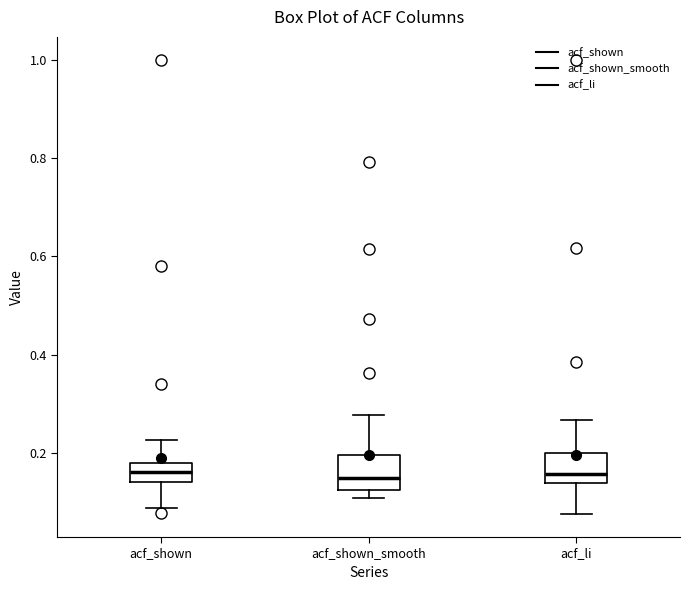

Reading left to right, transcribe this box plot: for each box, give where its median line is, the range the box spans, and where its two whiskers end, as read against the y-axis. The values are not printed on the chart, so give them approximately, as read against the axis.

acf_shown: median 0.16, box 0.14 to 0.18, whiskers 0.08 to 0.22
acf_shown_smooth: median 0.14, box 0.12 to 0.20, whiskers 0.10 to 0.28
acf_li: median 0.16, box 0.14 to 0.20, whiskers 0.08 to 0.26